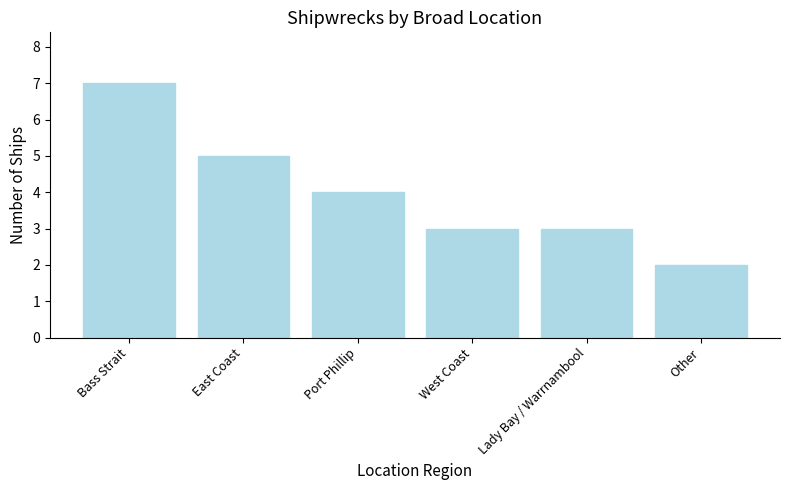

At which label does the data first exceed 4?

Bass Strait